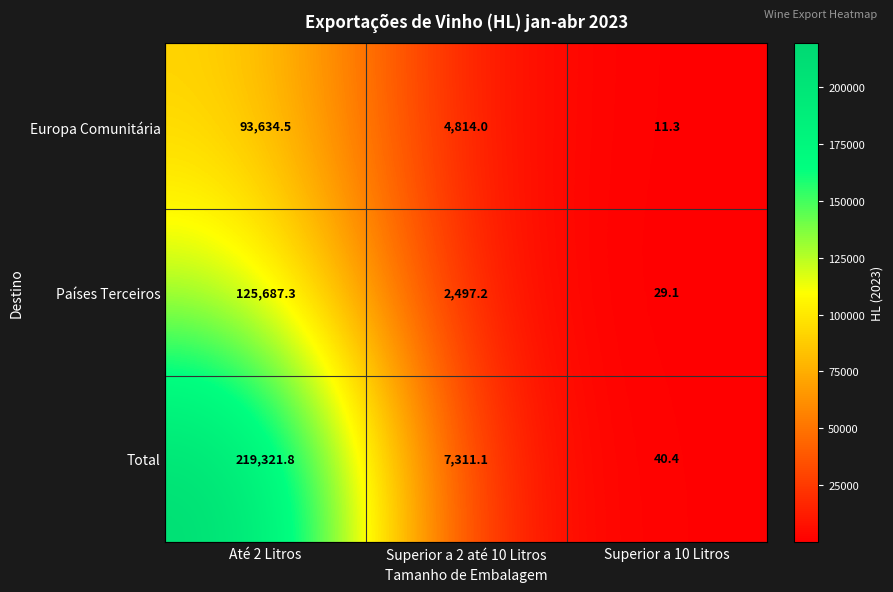

Which category has the lowest value in the Países Terceiros series?

Superior a 10 Litros